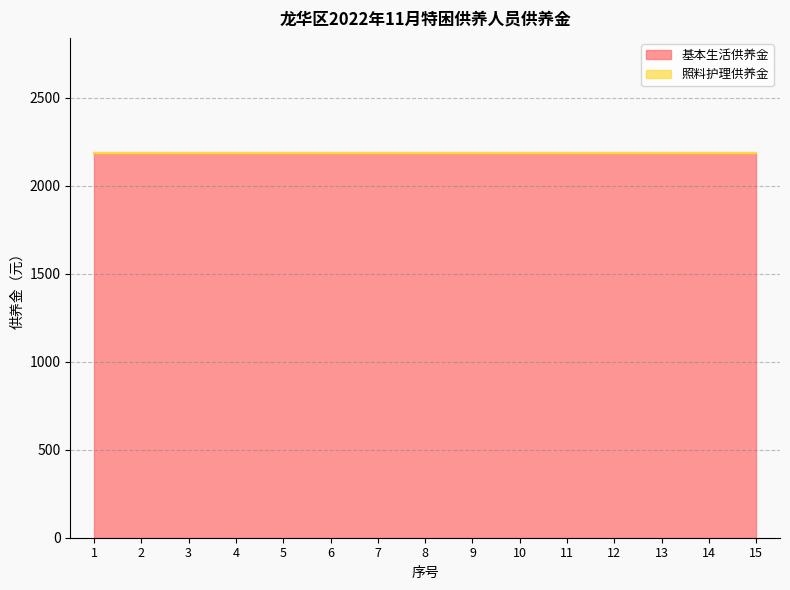

At how many categories does at least one series exceed 1322?

15